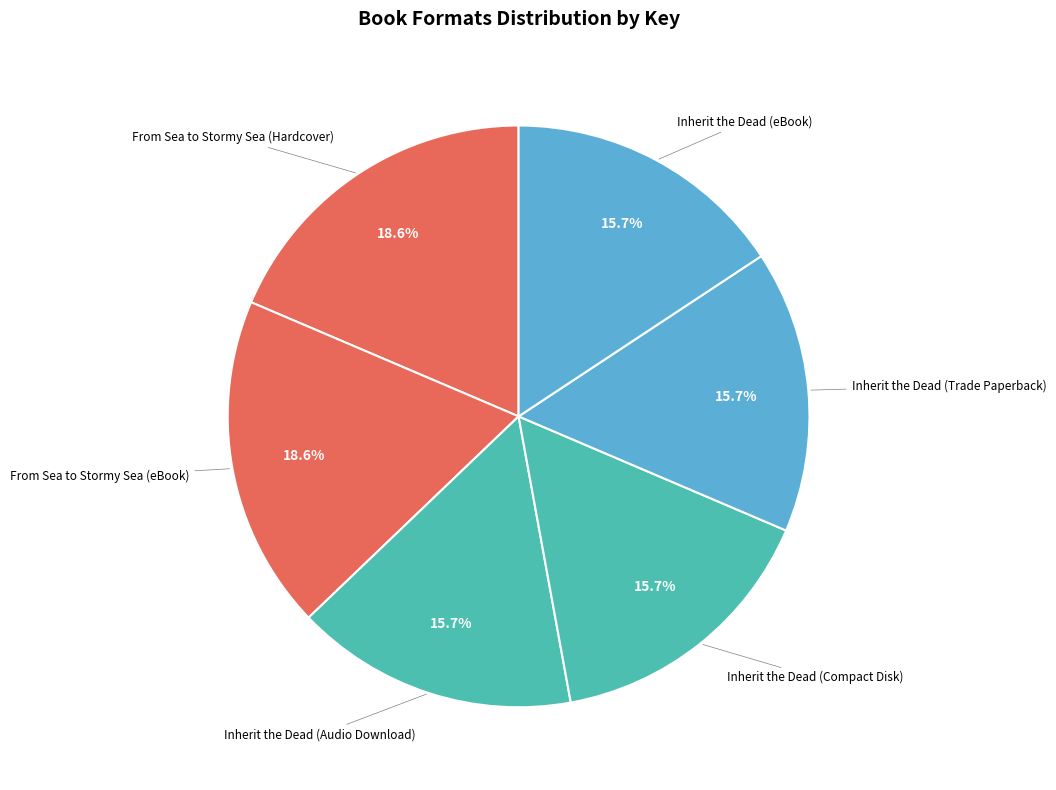

Count the number of slices in the pie.

6